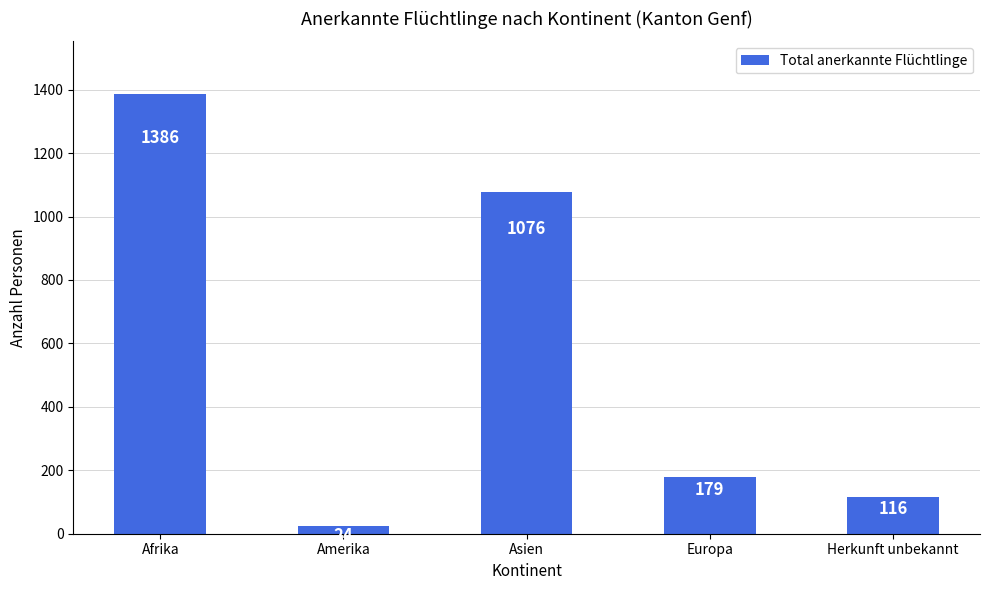

Rank the categories by value from lowest to highest.

Amerika, Herkunft unbekannt, Europa, Asien, Afrika